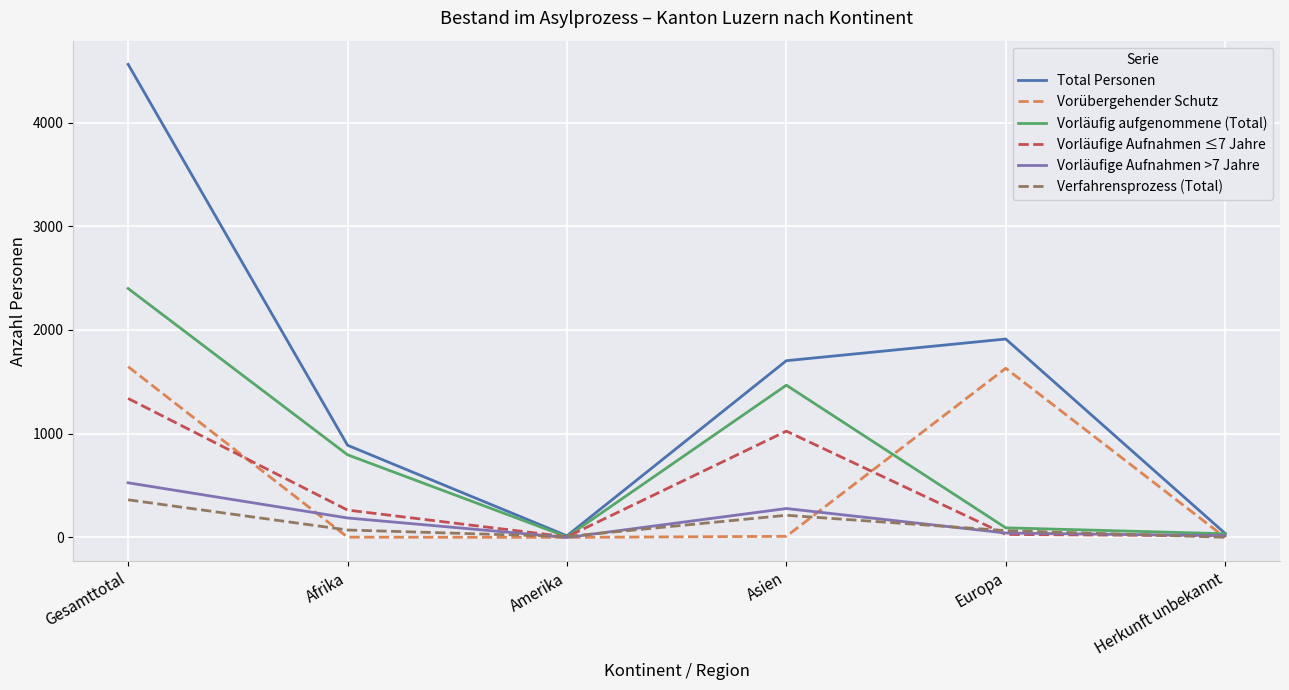

At which label is Total Personen closest to 2288?

Europa